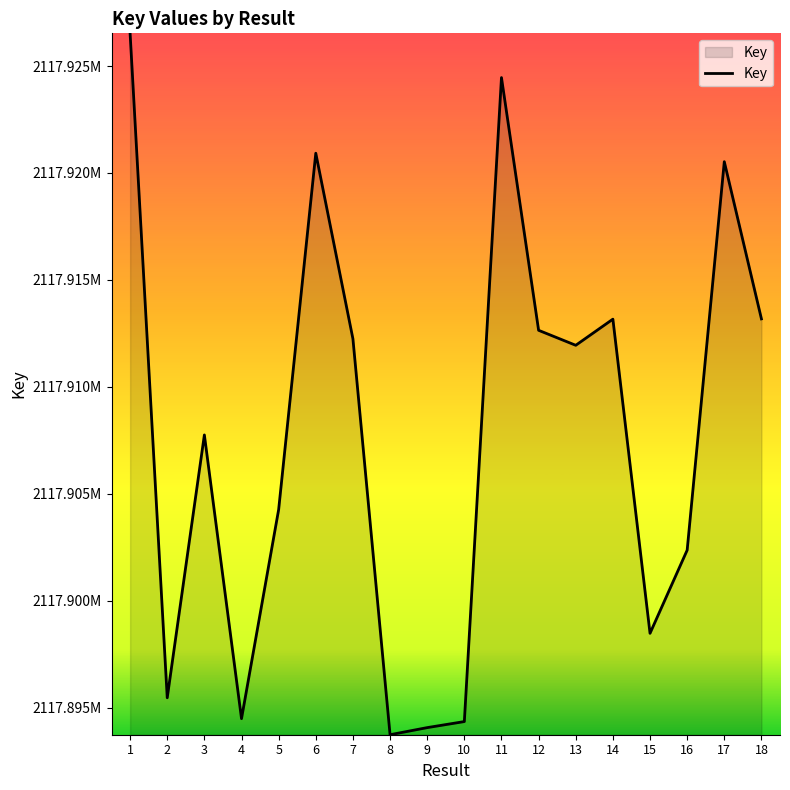

Does the chart have visible grid lines?

No